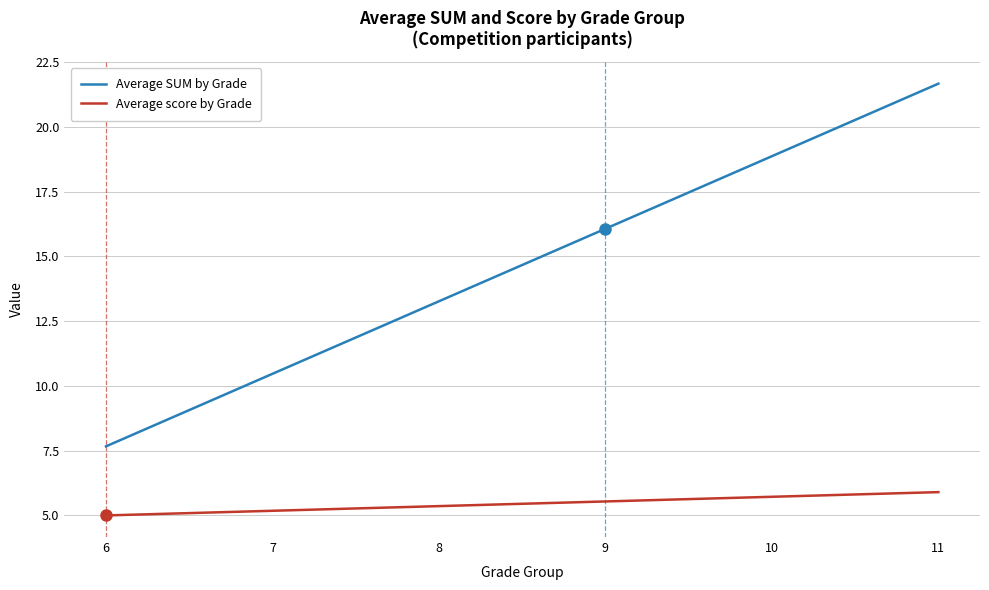

Does the chart display data point markers on the line(s)?

No